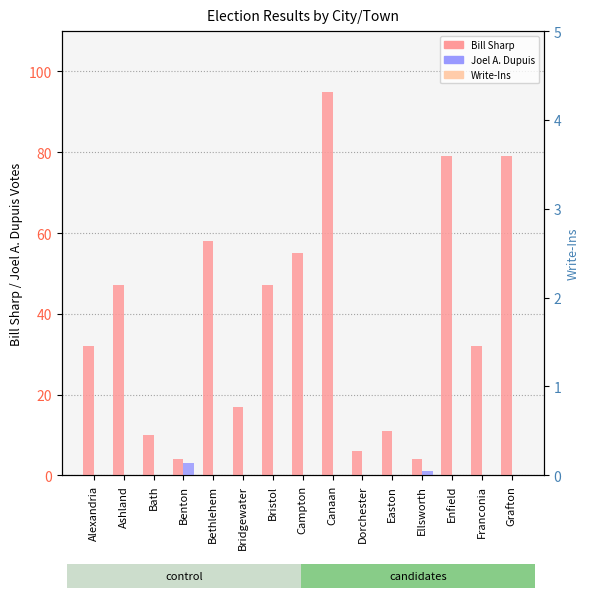

How many bars are there in total?

45